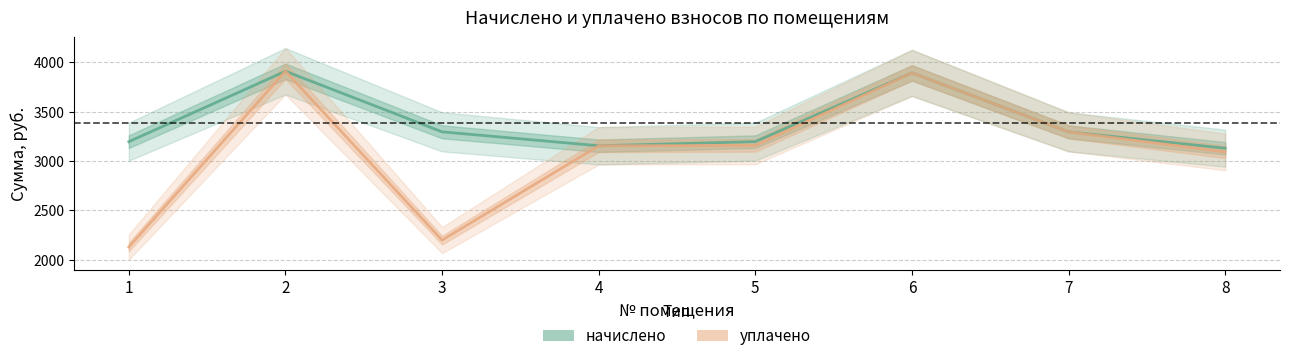

True or false: уплачено and начислено intersect in this chart.

False